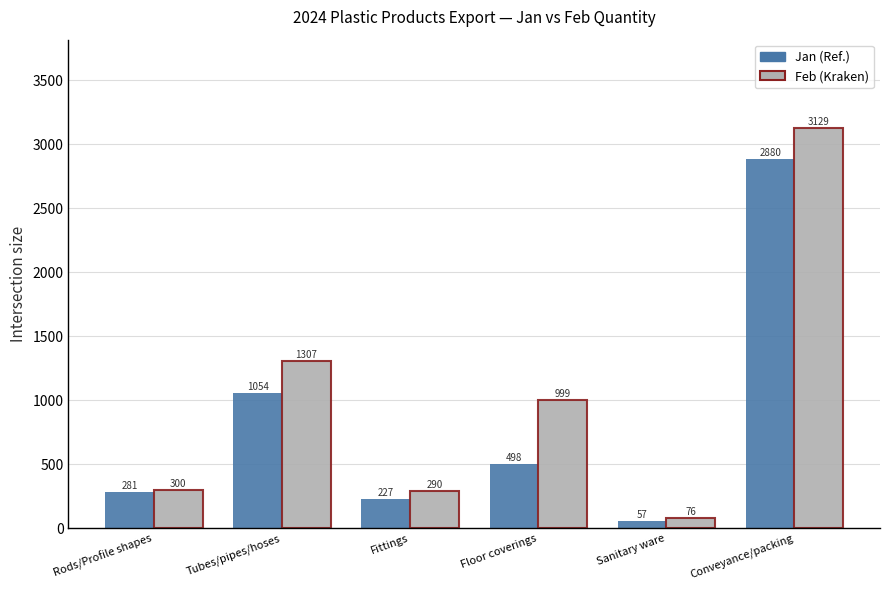

Which category has the highest value across all series?

Conveyance/packing